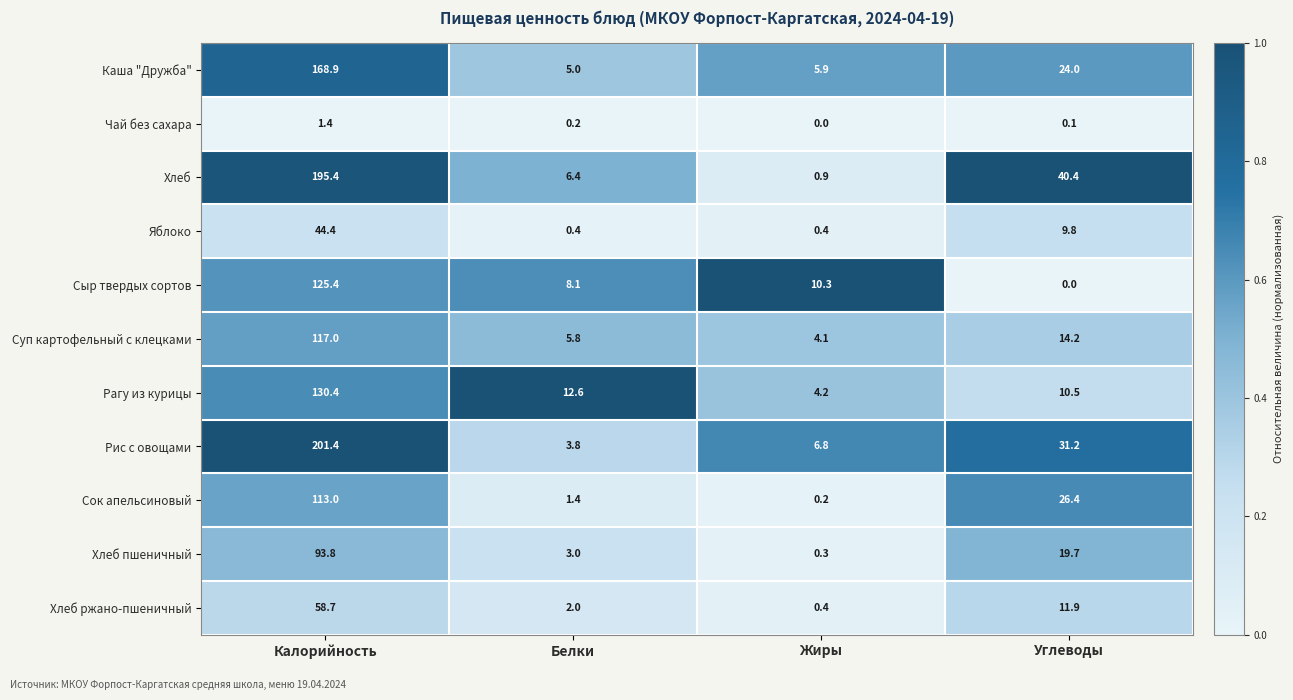

What is the difference between the Хлеб ржано-пшеничный values at Жиры and Калорийность?

58.3